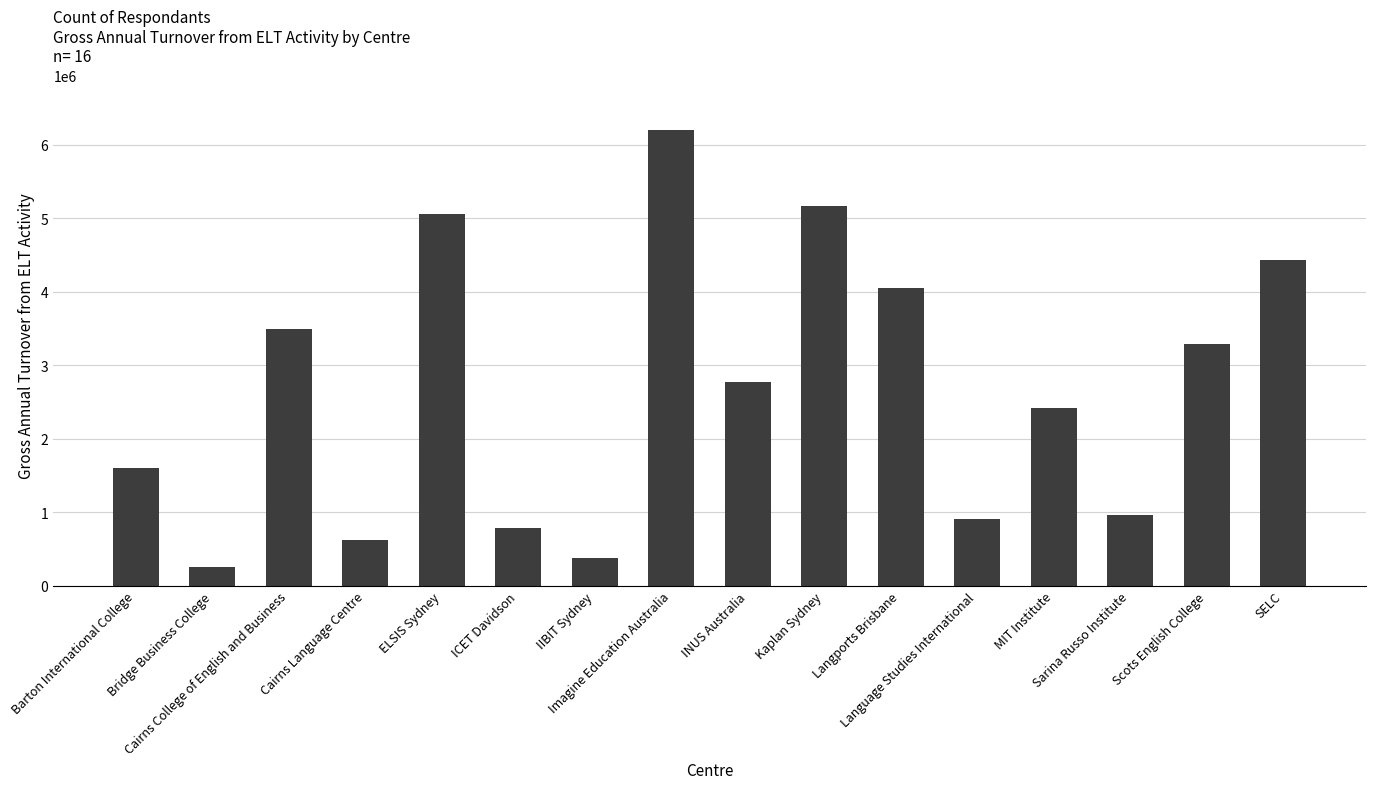

Are the bars grouped side by side (vs. stacked)?

No